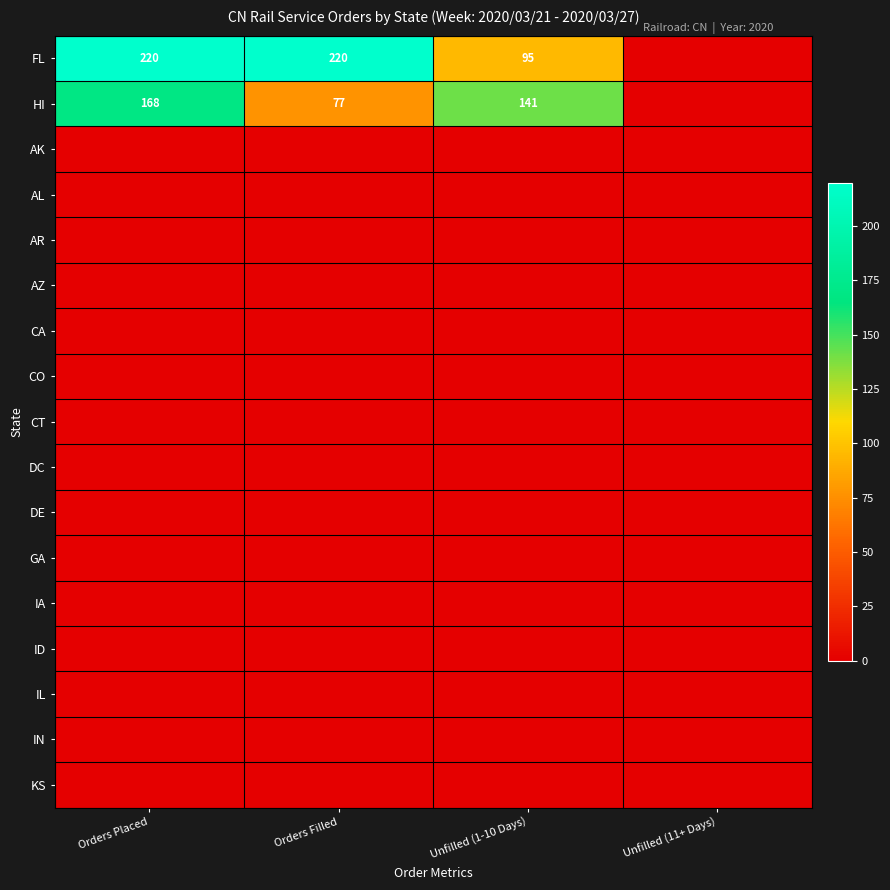

Is it true that FL equals 359 at Orders Placed?

False